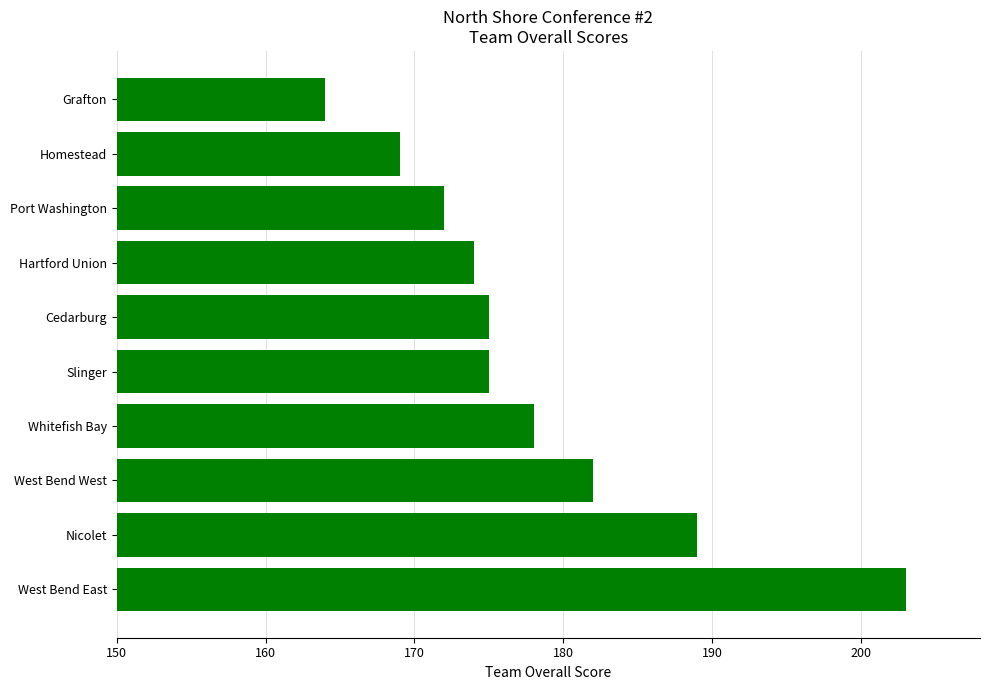

Where is the data nearest to the value 183?

West Bend West